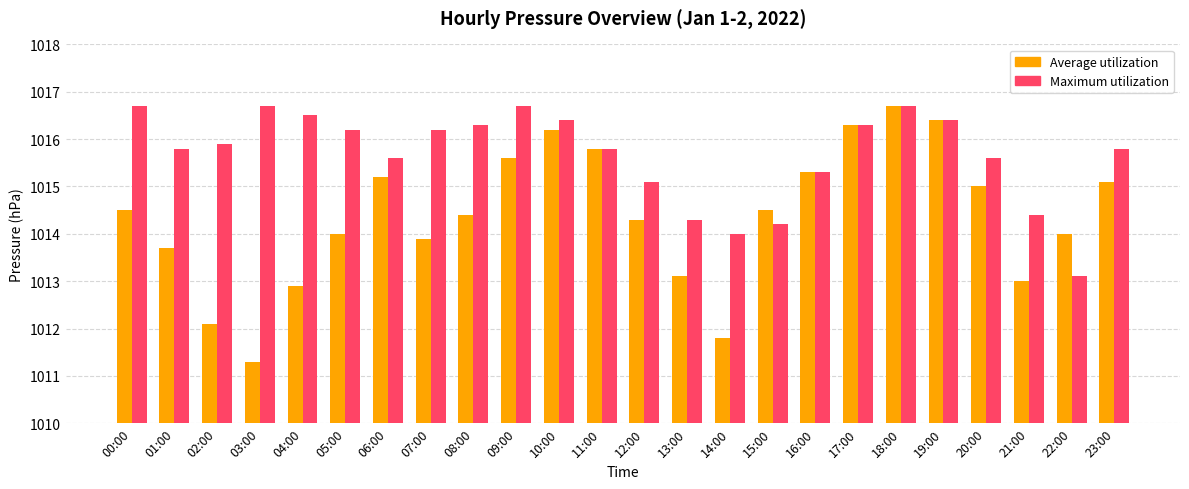

Which series has the largest range (max minus min)?

Average utilization